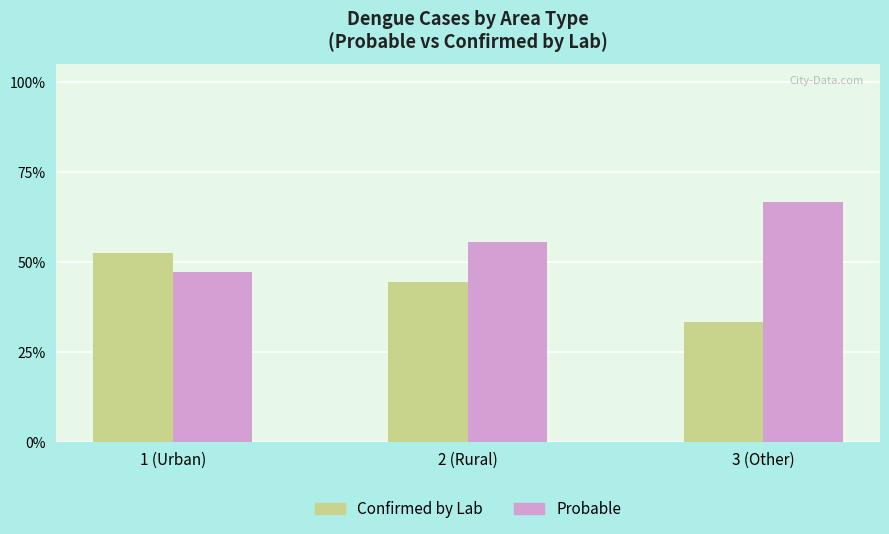

What is the total value across all series at 2 (Rural)?

100.0